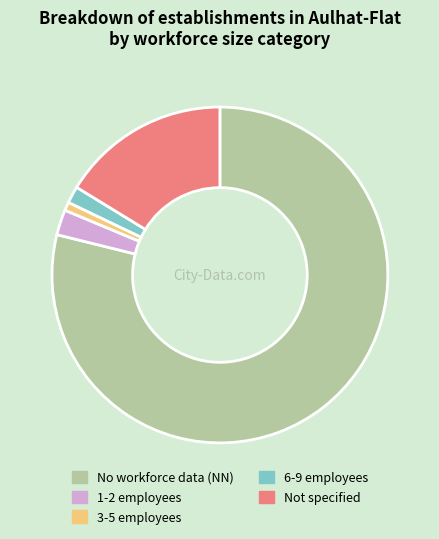

Is there a majority slice in this chart?

Yes